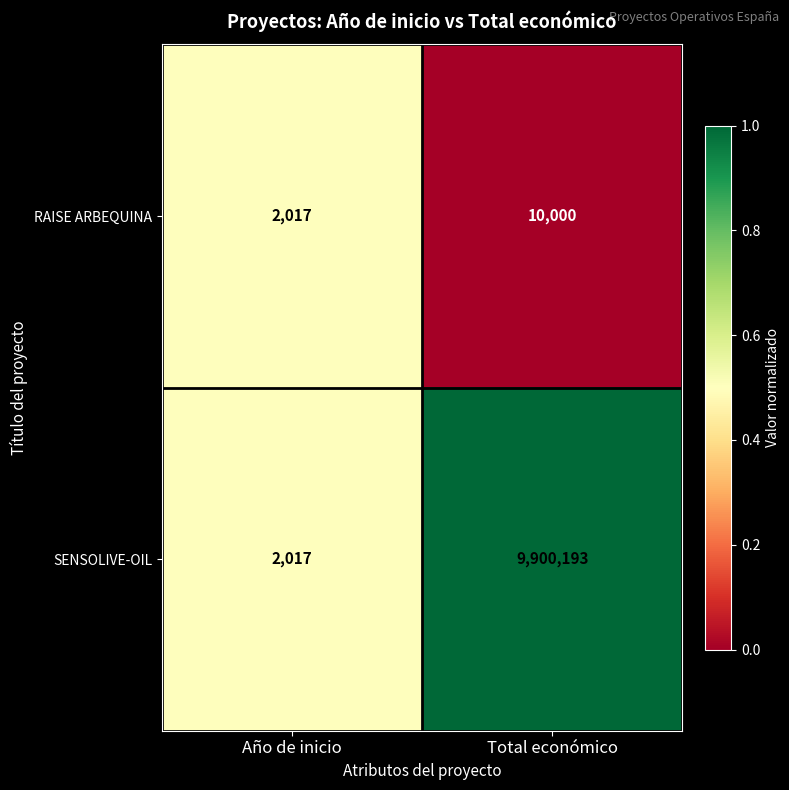

How many categories are shown in the chart?

2